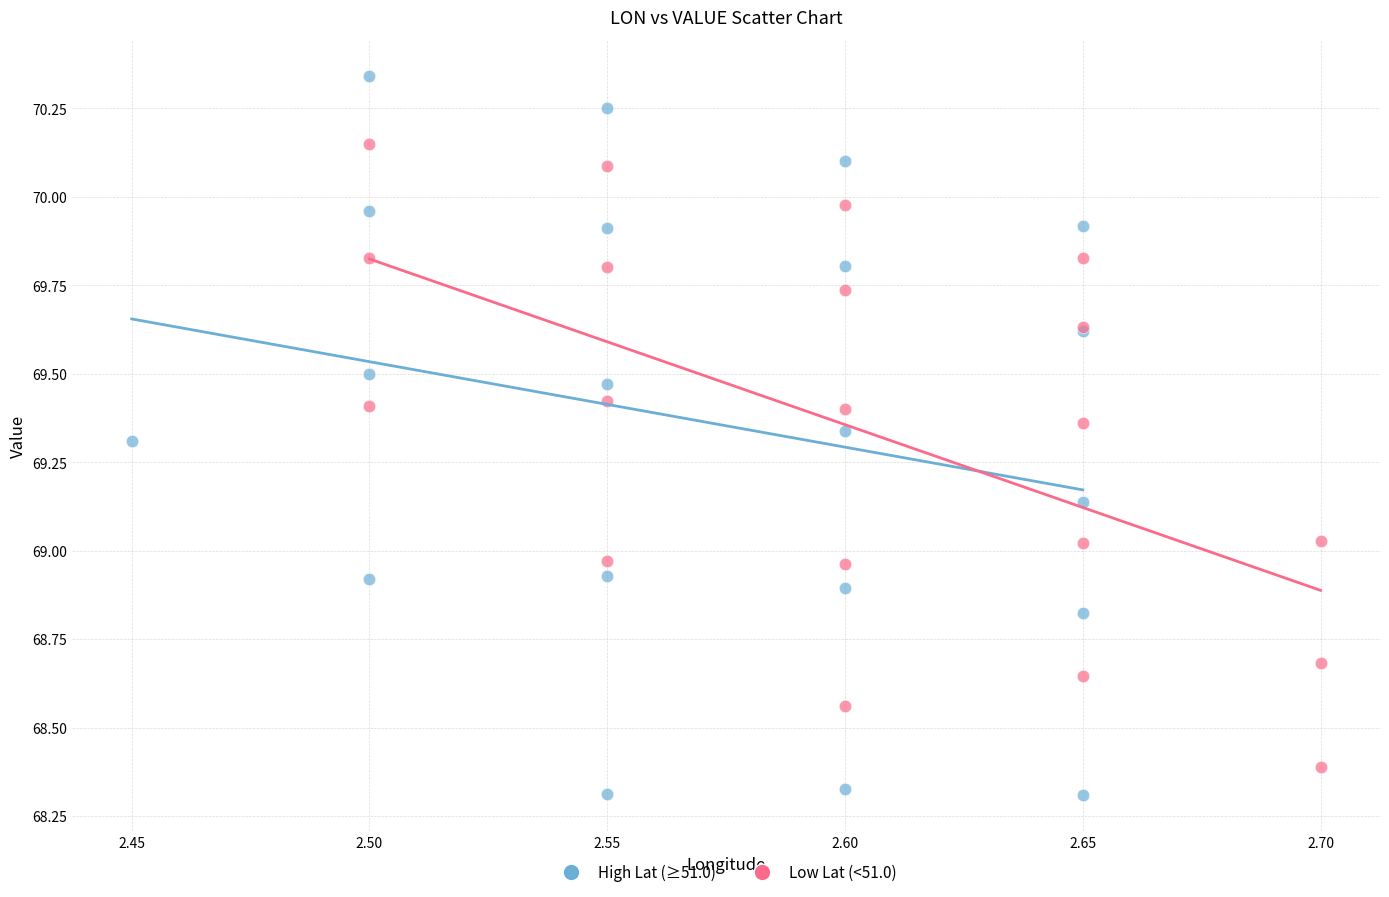

What are all the series names shown in the legend?

High Lat (≥51.0), Low Lat (<51.0)